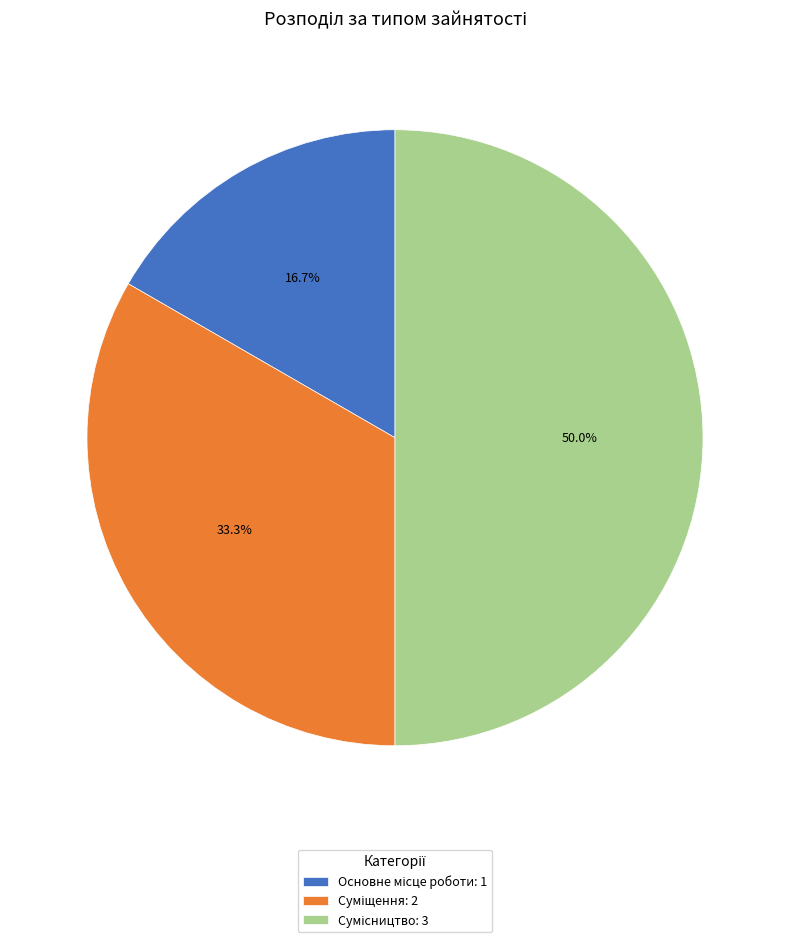

How many slices are in this pie chart?

3